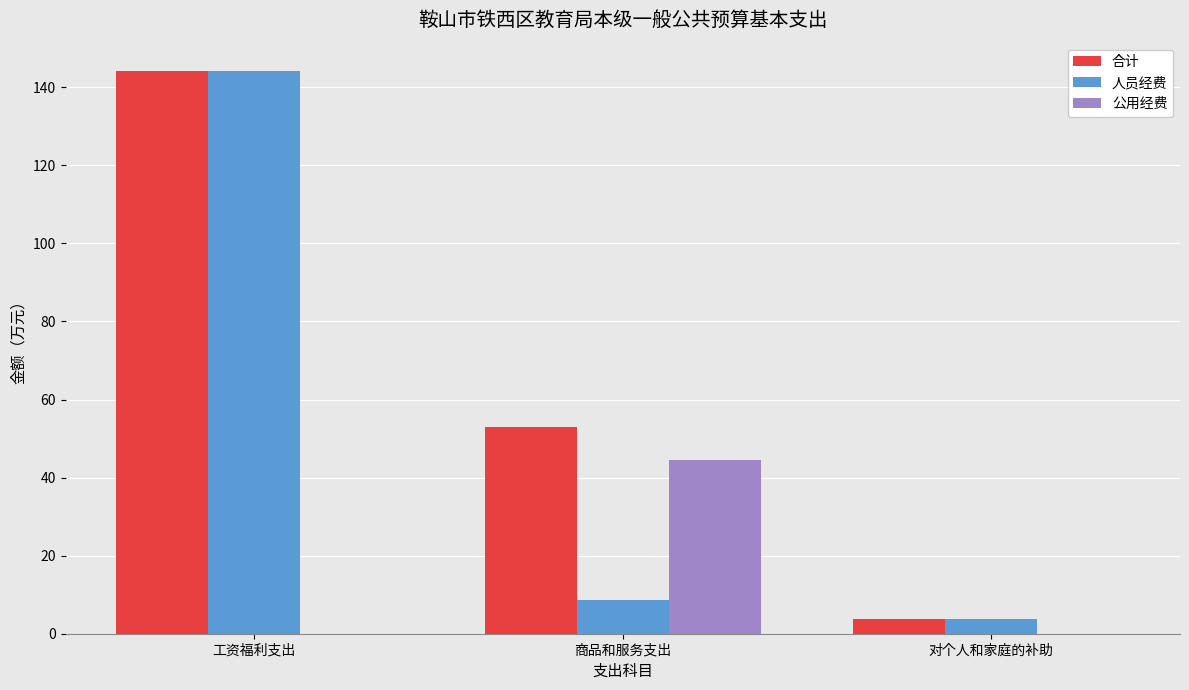

How many series are shown in this chart?

3